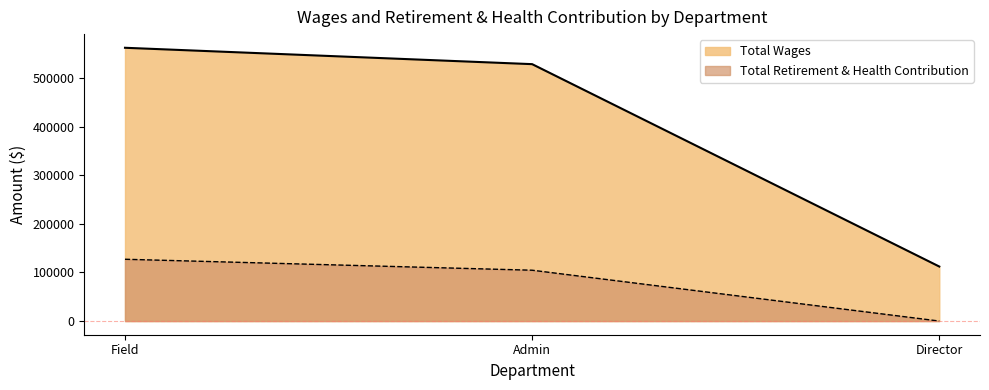

The value of Total Wages at Field is 738326. True or false?

False